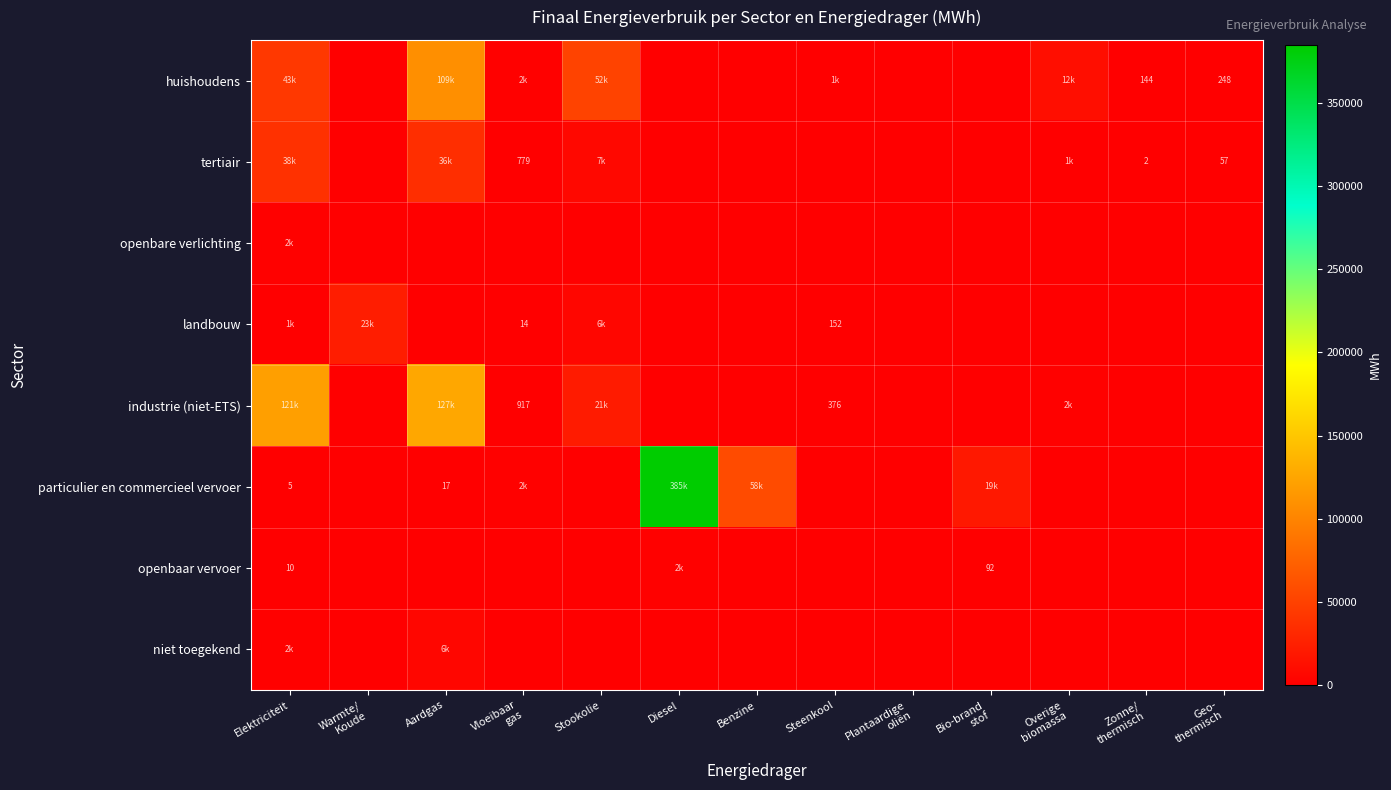

At how many categories does at least one series exceed 19978?

6